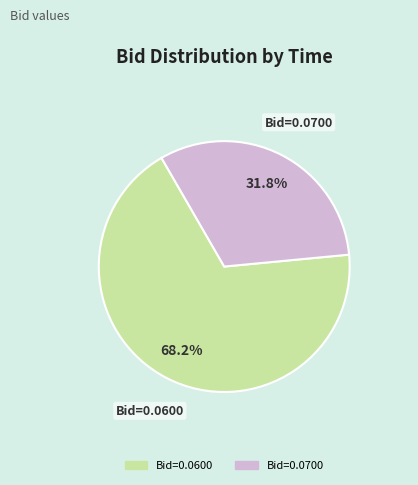

Is there a majority slice in this chart?

Yes